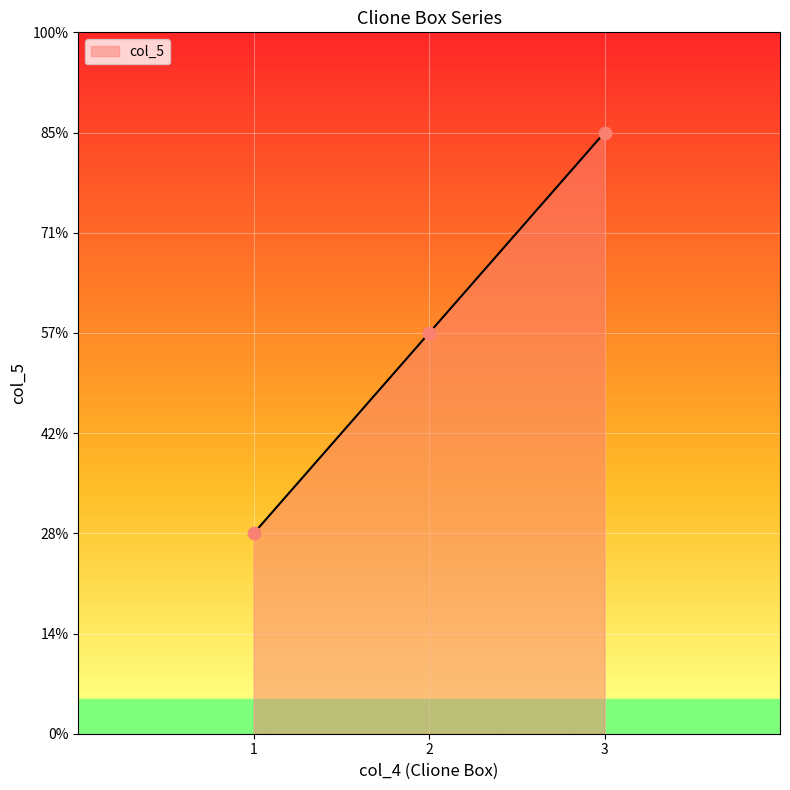

Does the chart have visible grid lines?

Yes